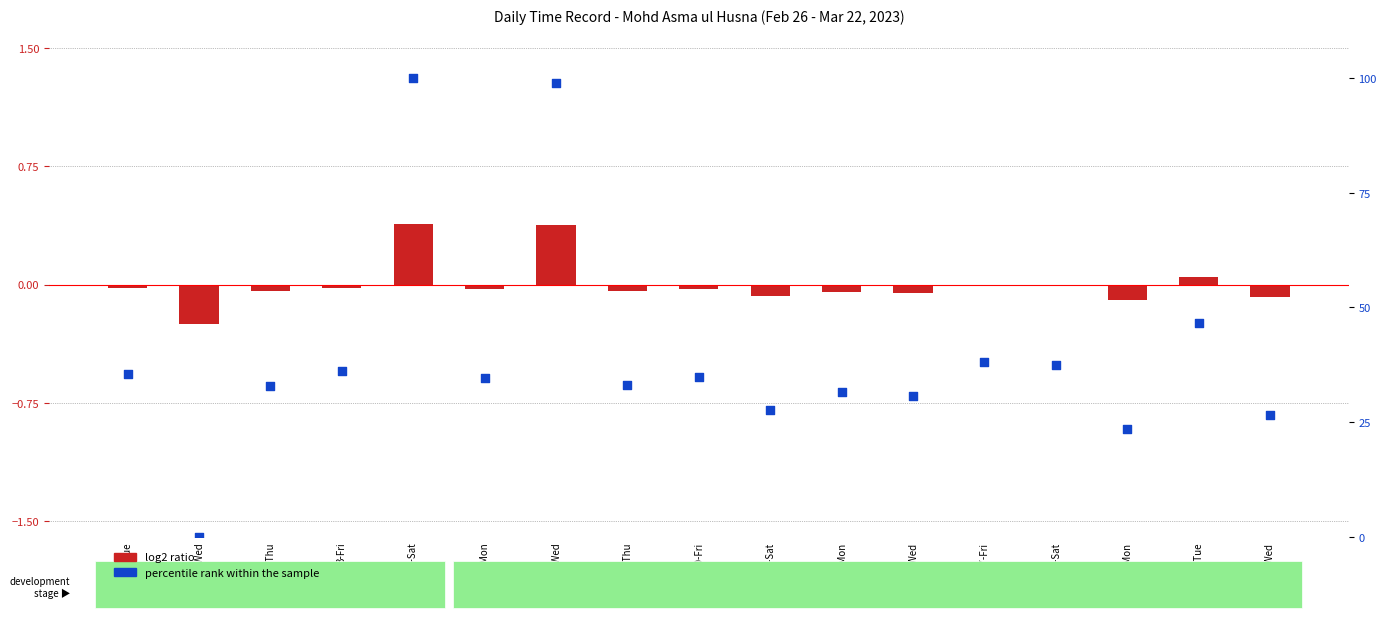

Which series reaches the maximum Y coordinate?

percentile rank within the sample